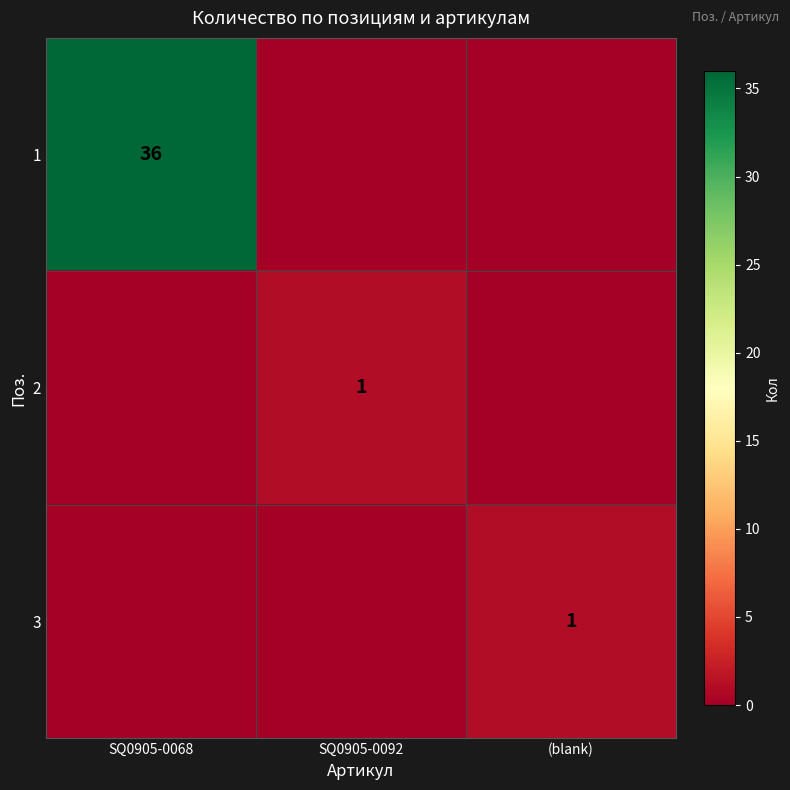

What is the greatest value displayed?

36